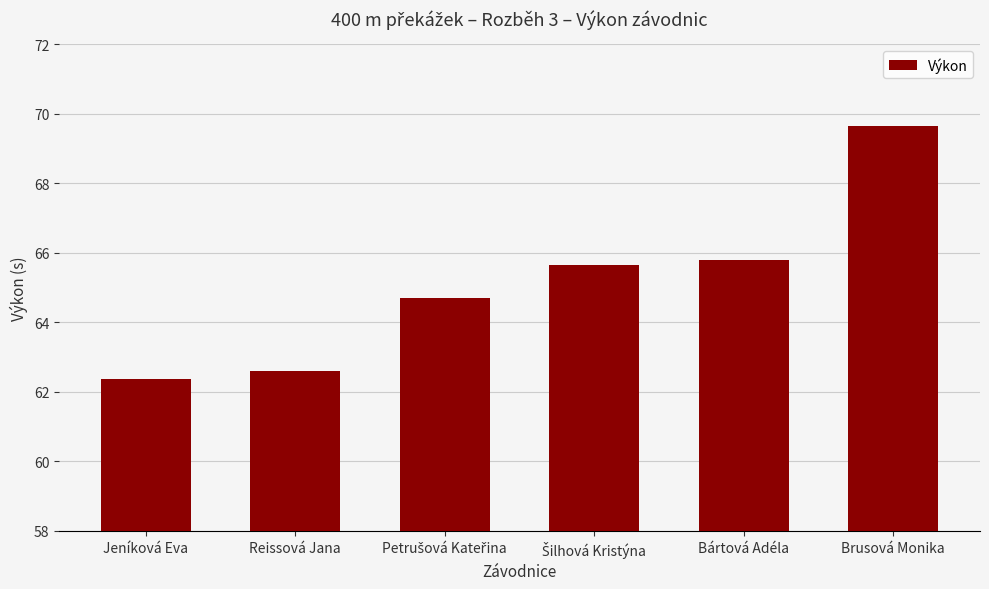

Reading left to right, extract all data points from this chart.

62.4	62.6	64.7	65.7	65.8	69.6